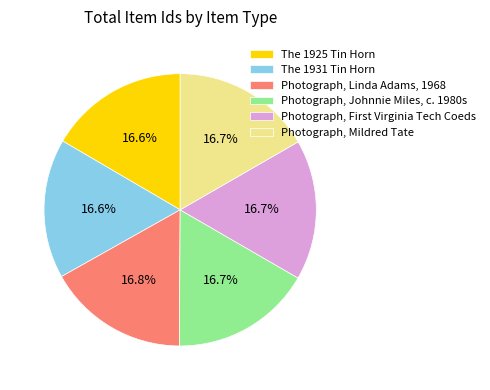

The The 1931 Tin Horn slice represents 8% of the pie. True or false?

False